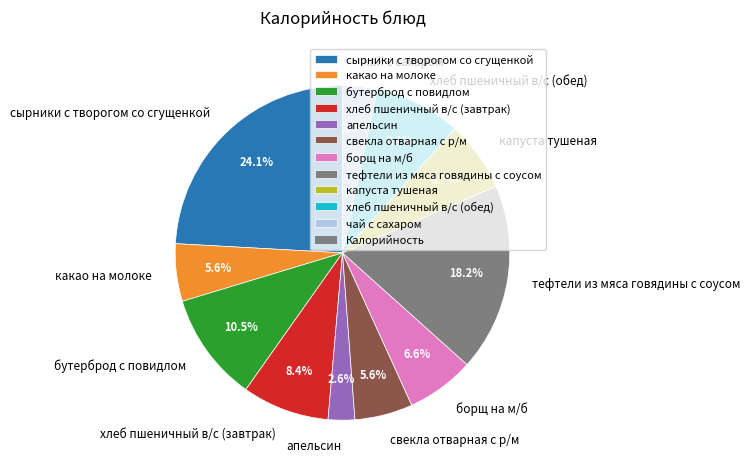

True or false: сырники с творогом со сгущенкой accounts for 10% of the total.

False